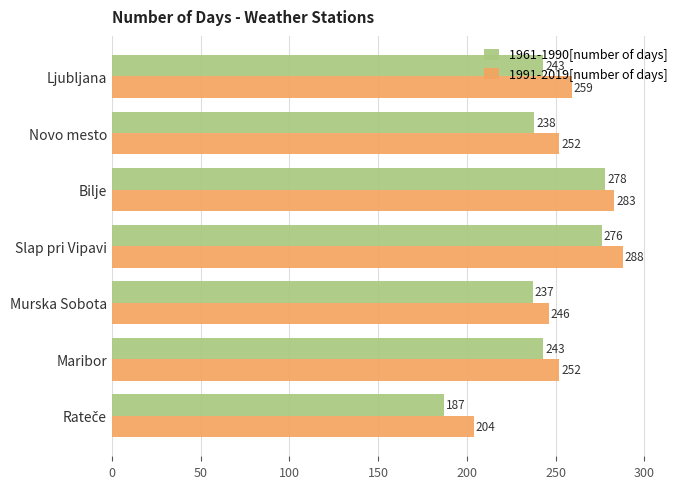

Is it true that 1991-2019[number of days] equals 72 at Ljubljana?

False